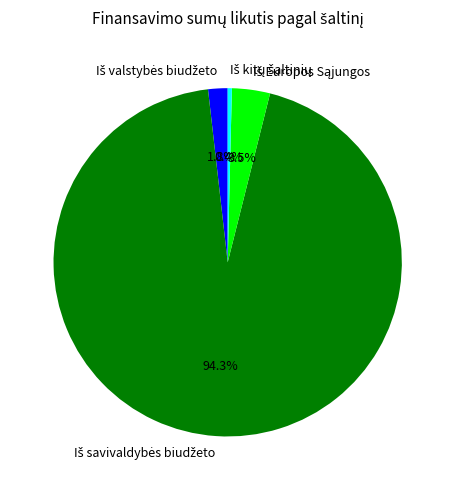

Does any single category account for the majority?

Yes